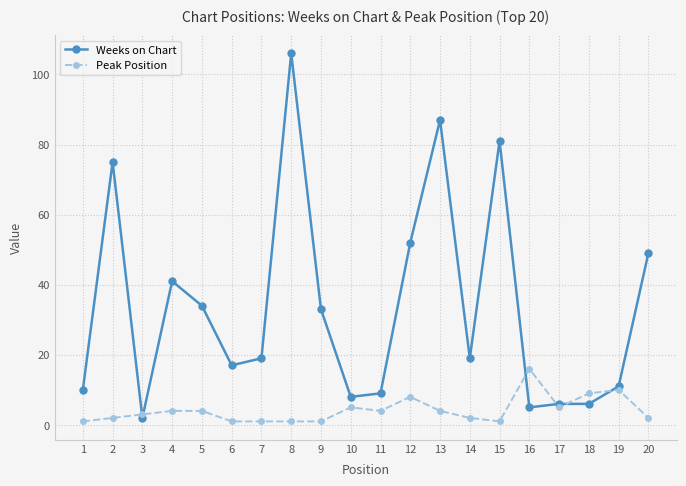

What is the maximum value shown in the chart?

106